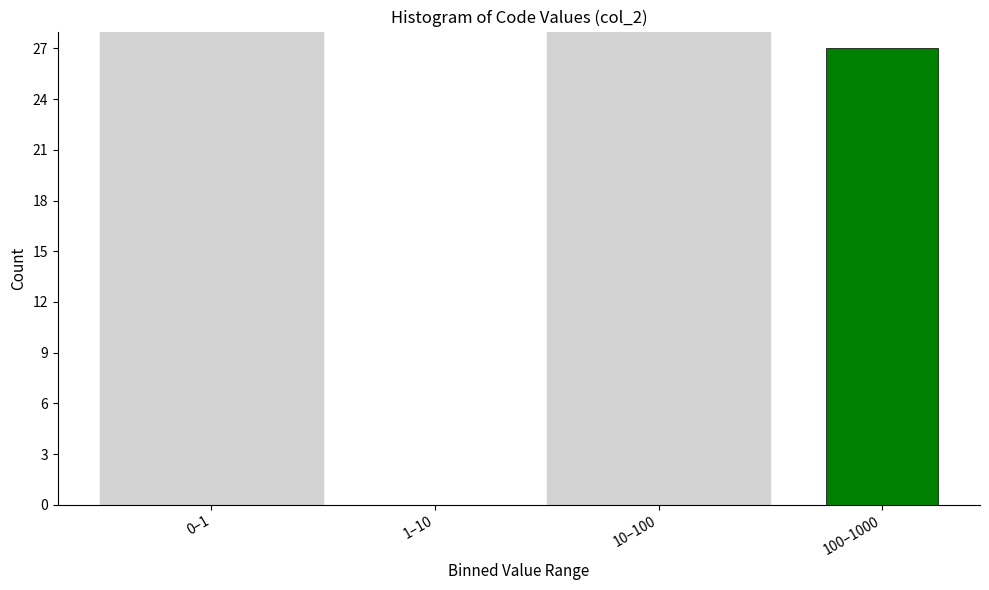

Reading left to right, list all the values displayed in this chart.

0–1=0	1–10=0	10–100=0	100–1000=27